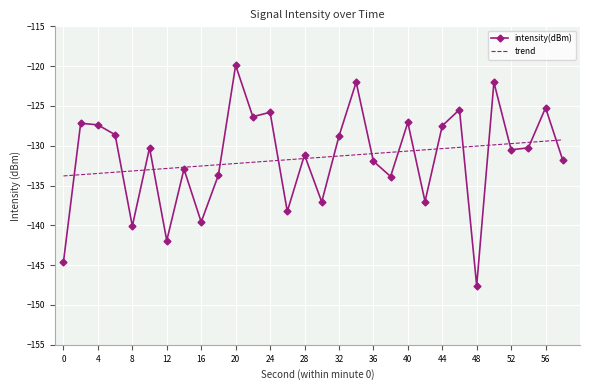

Which series ends up on top after the final intersection of intensity(dBm) and trend?

trend